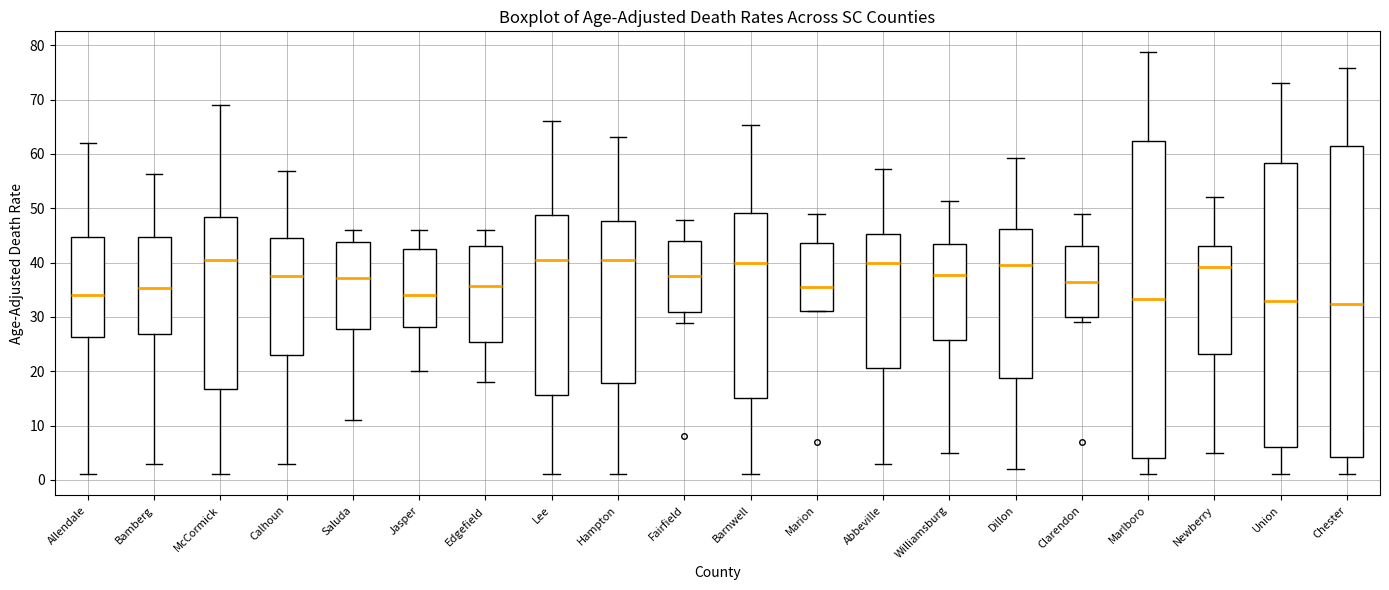

Where does the lower whisker of the box for Allendale end on the y-axis? The values are not printed on the chart, so give them approximately, as read against the axis.

1